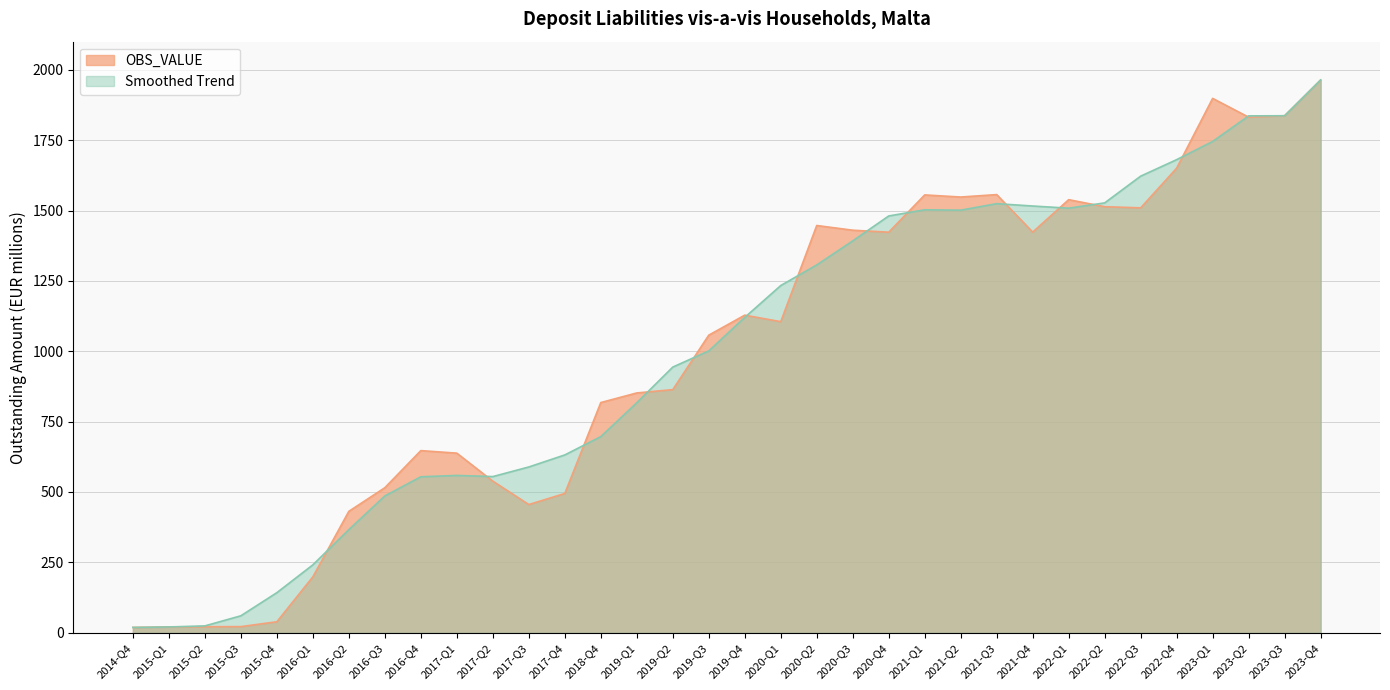

What is the sum of the values at 2017-Q1 and 2016-Q2?

1069.2